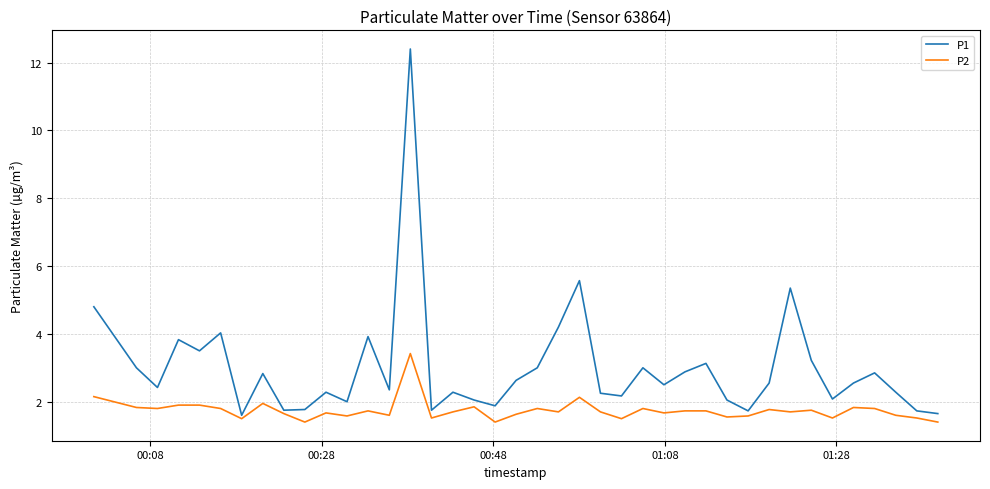

Which series has the largest range (max minus min)?

P1